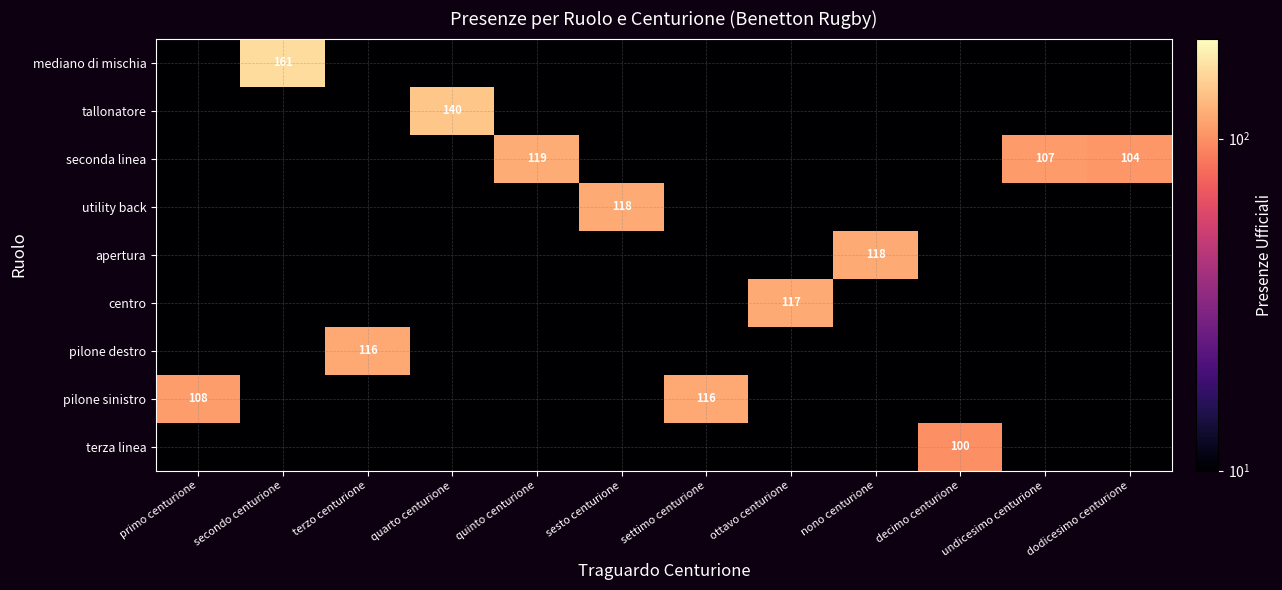

The value of seconda linea at quinto centurione is 198.2. True or false?

False